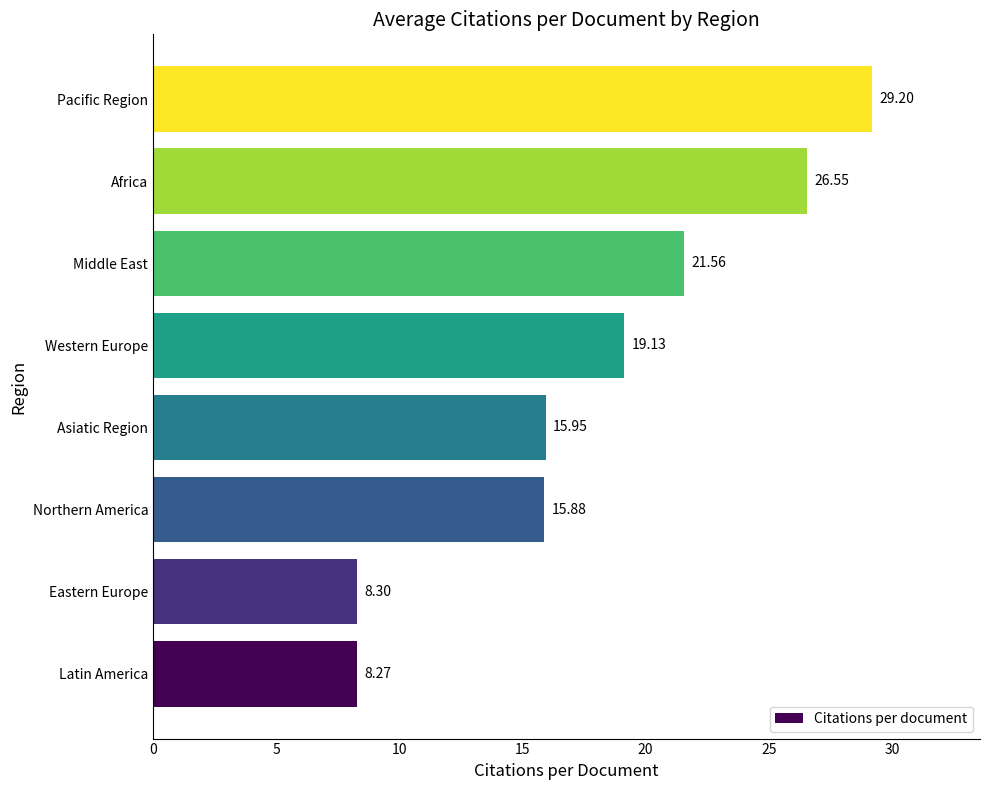

Count the number of values greater than 19.

4